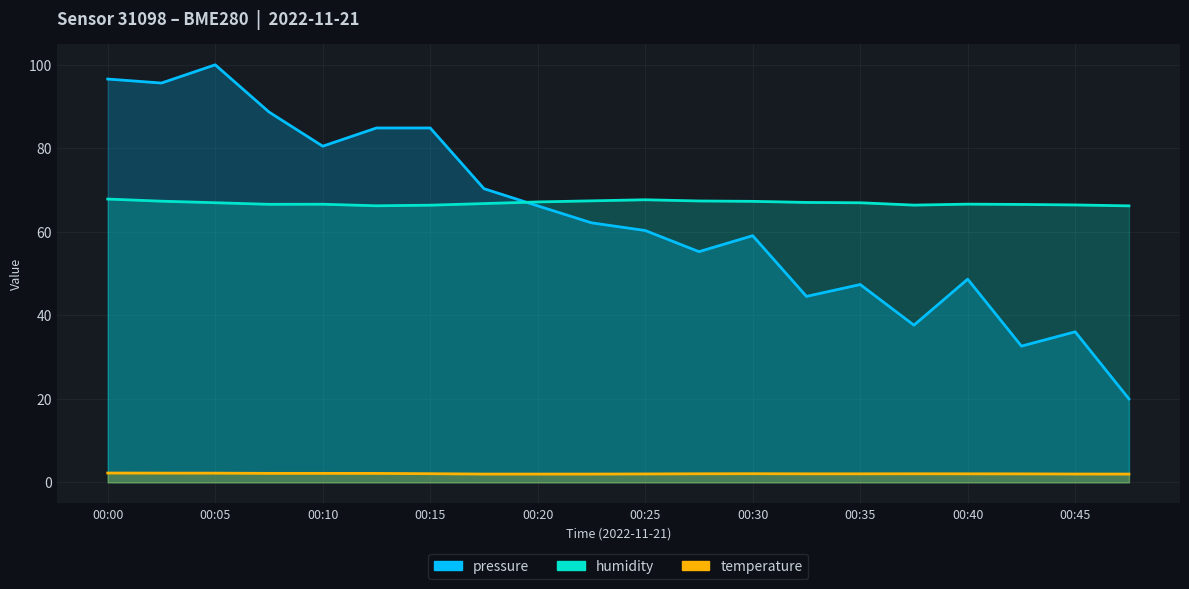

How many data points does each series have?

20